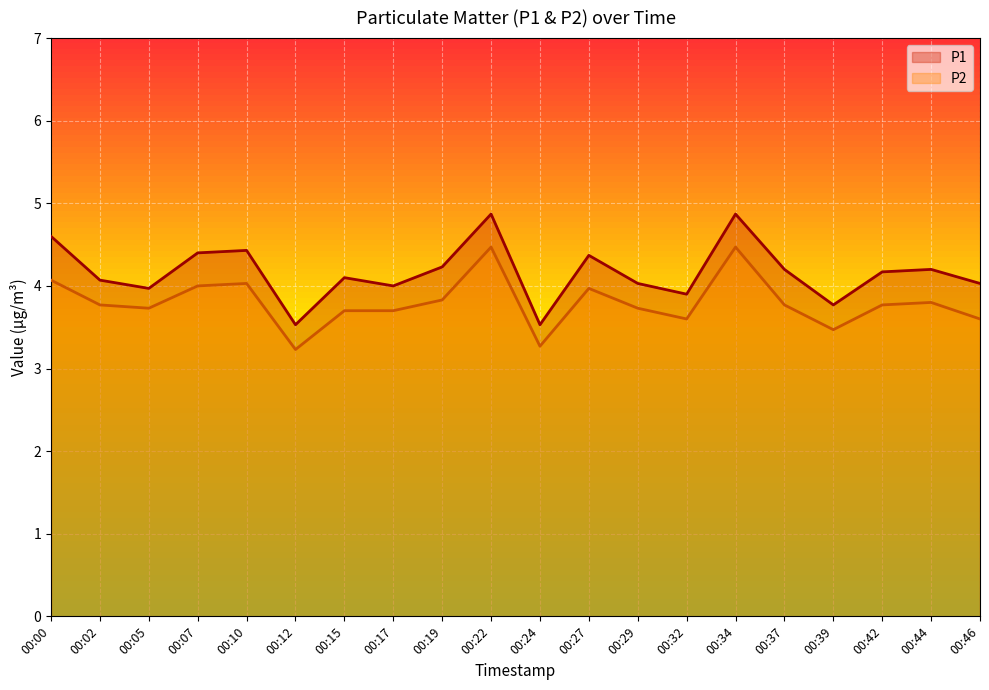

At which label does P1 reach its peak?

00:22